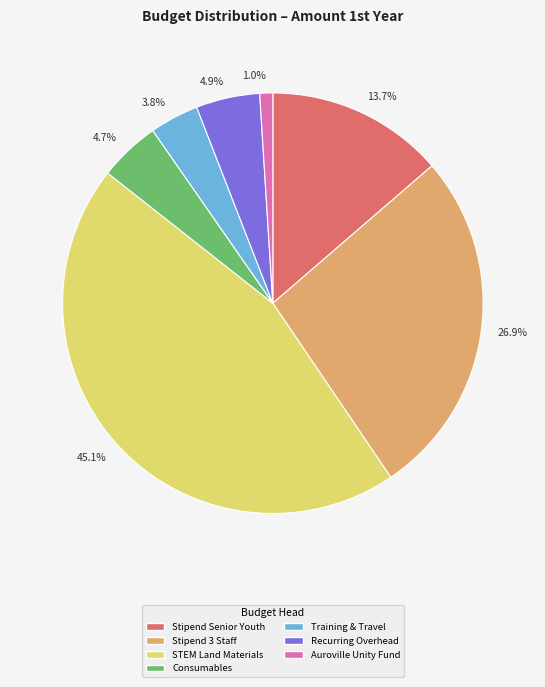

How many segments does this pie chart have?

7